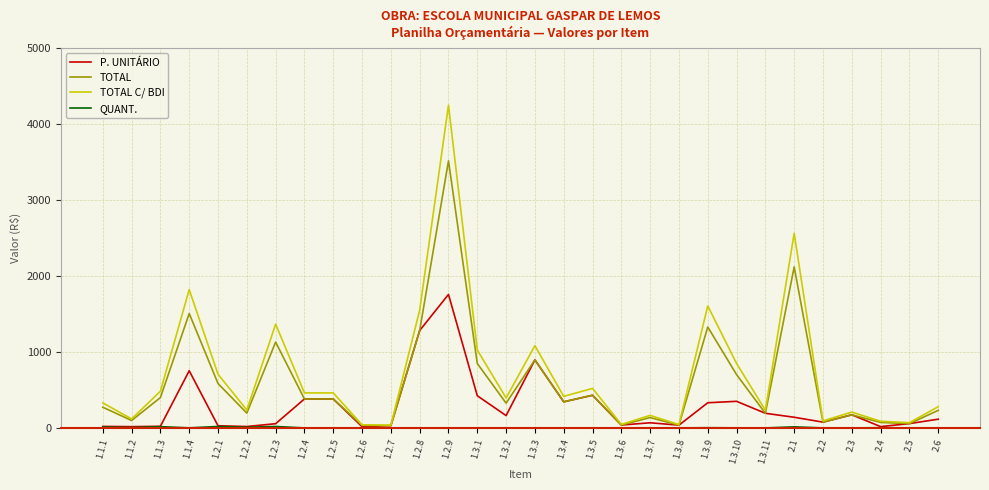

True or false: TOTAL C/ BDI has more than 1 interior local peaks.

True